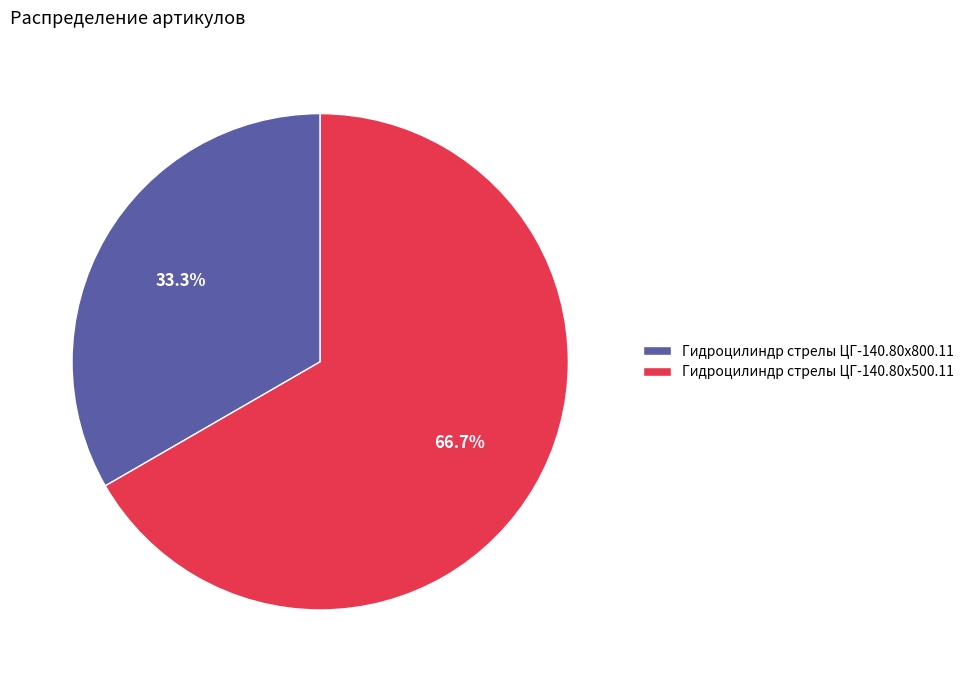

The Гидроцилиндр стрелы ЦГ-140.80х500.11 slice represents 79% of the pie. True or false?

False